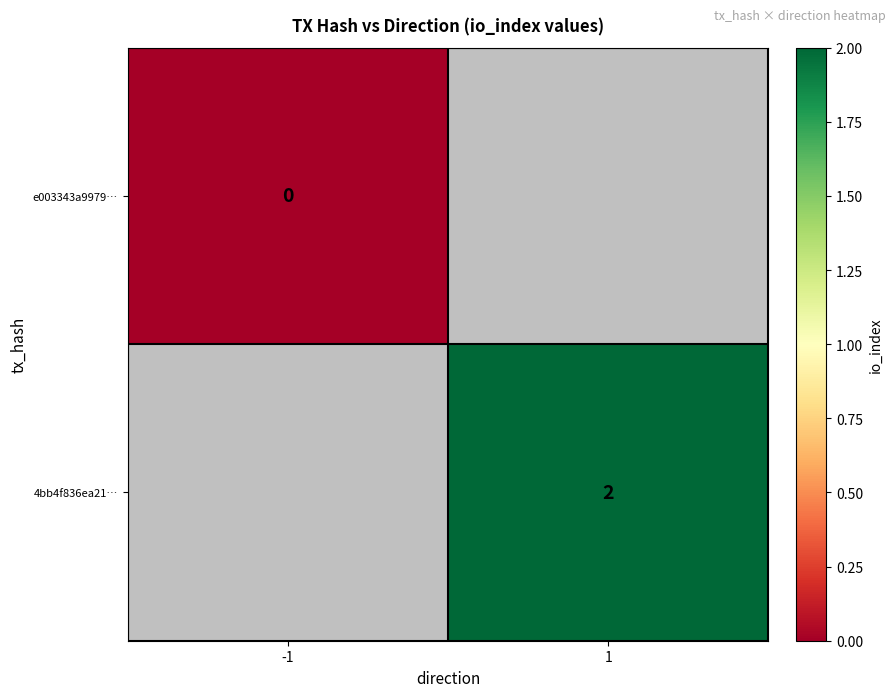

The 4bb4f836ea21… series shows 2 at 1. True or false?

True